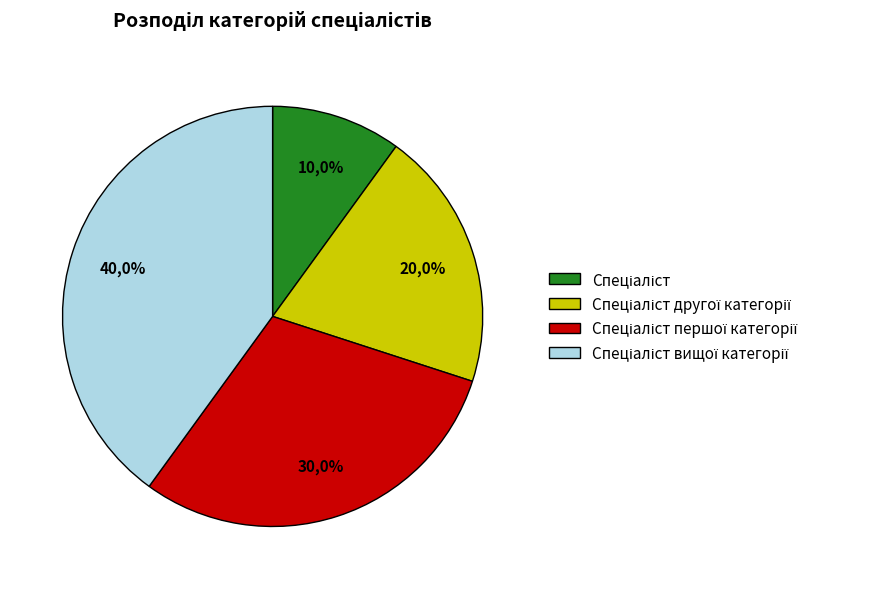

Does Спеціаліст account for over 50% of the chart?

No